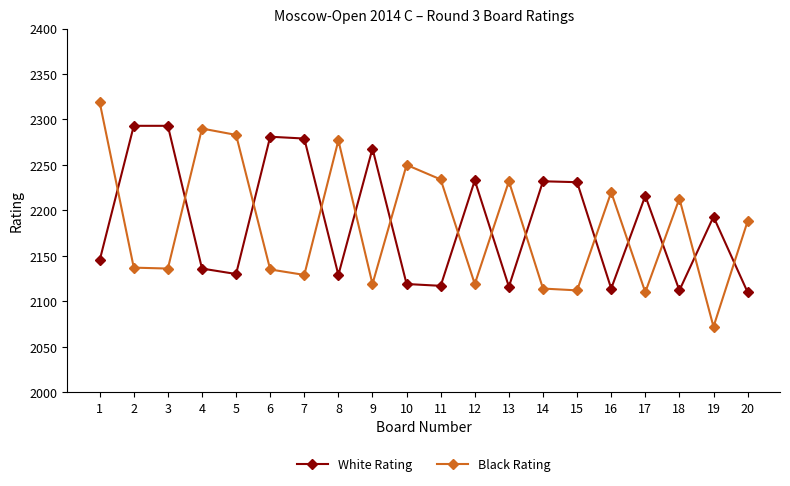

How many values in the Black Rating series are below 2188?

10